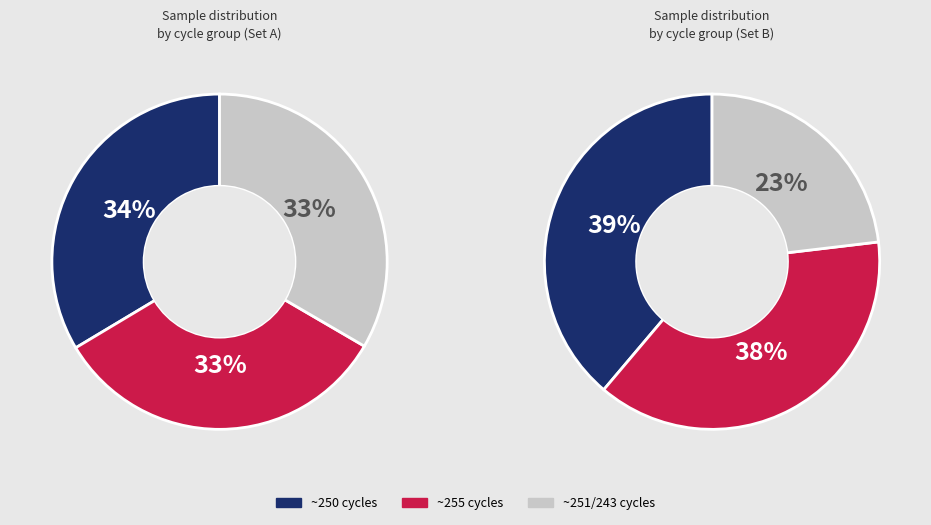

Is it true that 255 is 28% of the pie?

False